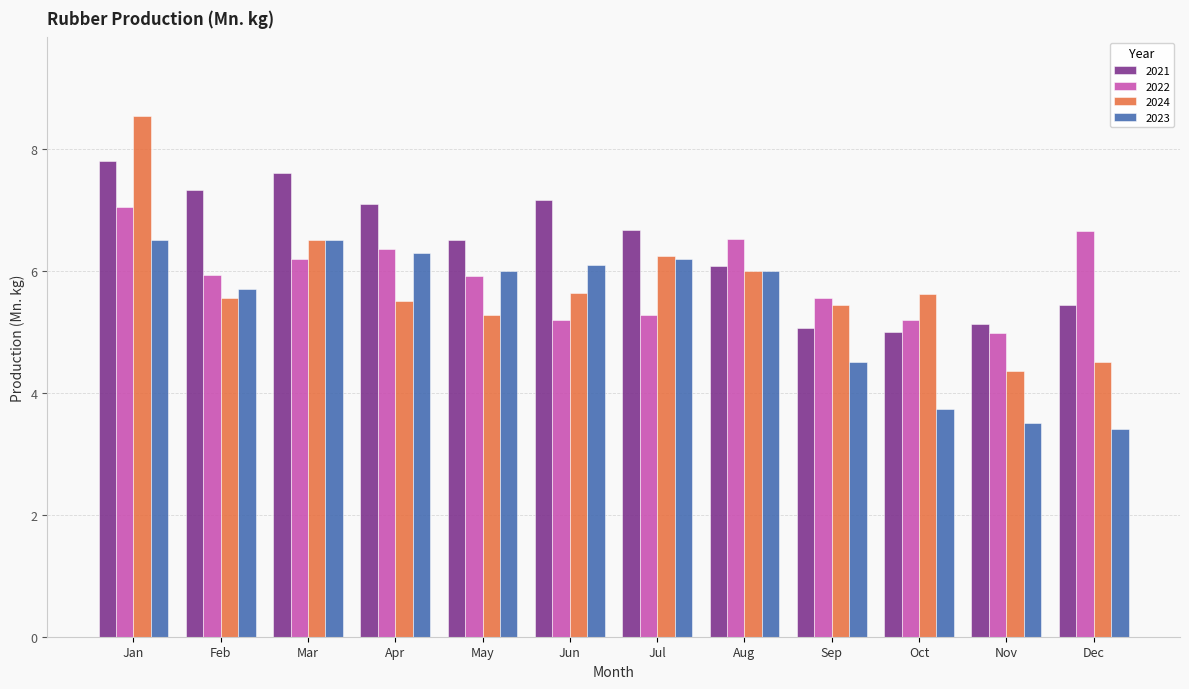

What is the difference between the maximum and minimum values in the 2024 series?

4.2